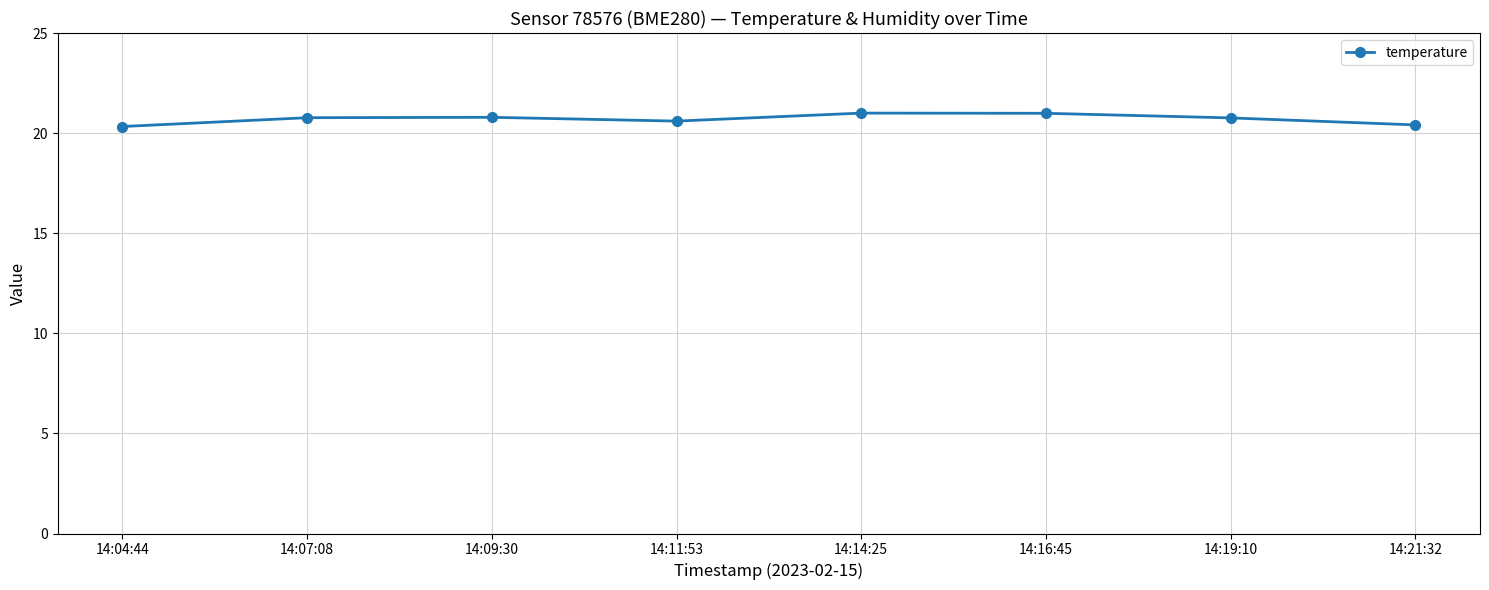

What is the minimum value shown in the chart?

20.3